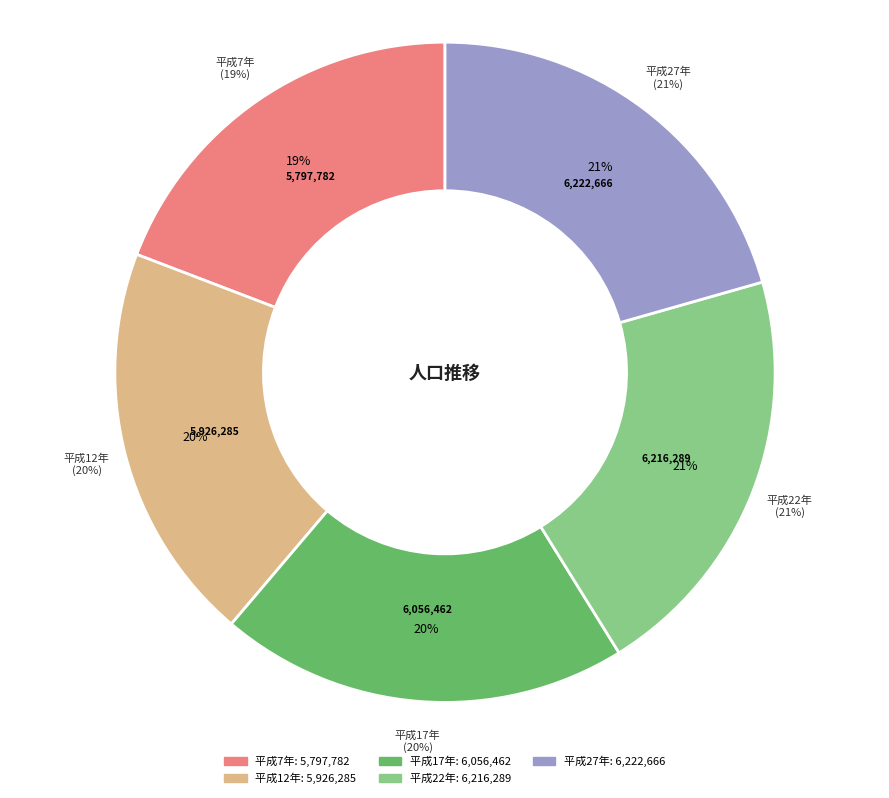

How many segments does this pie chart have?

5